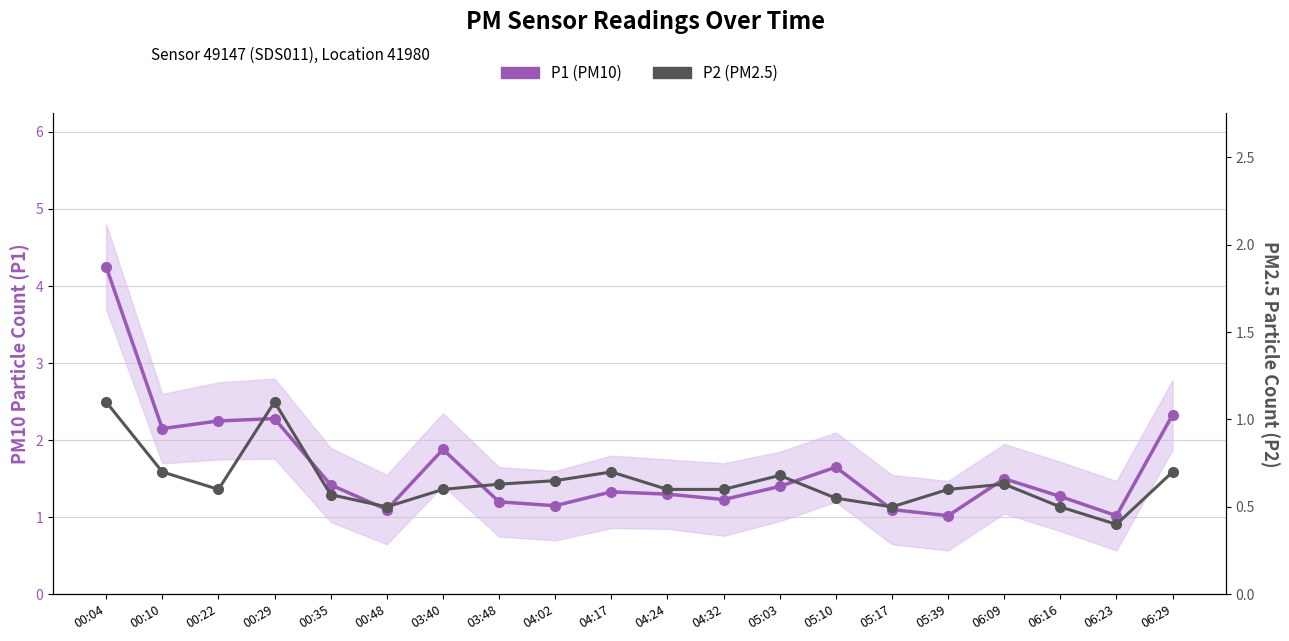

Is the value of P1 (PM10) at 00:48 greater than the value of P2 (PM2.5) at 00:04?

No